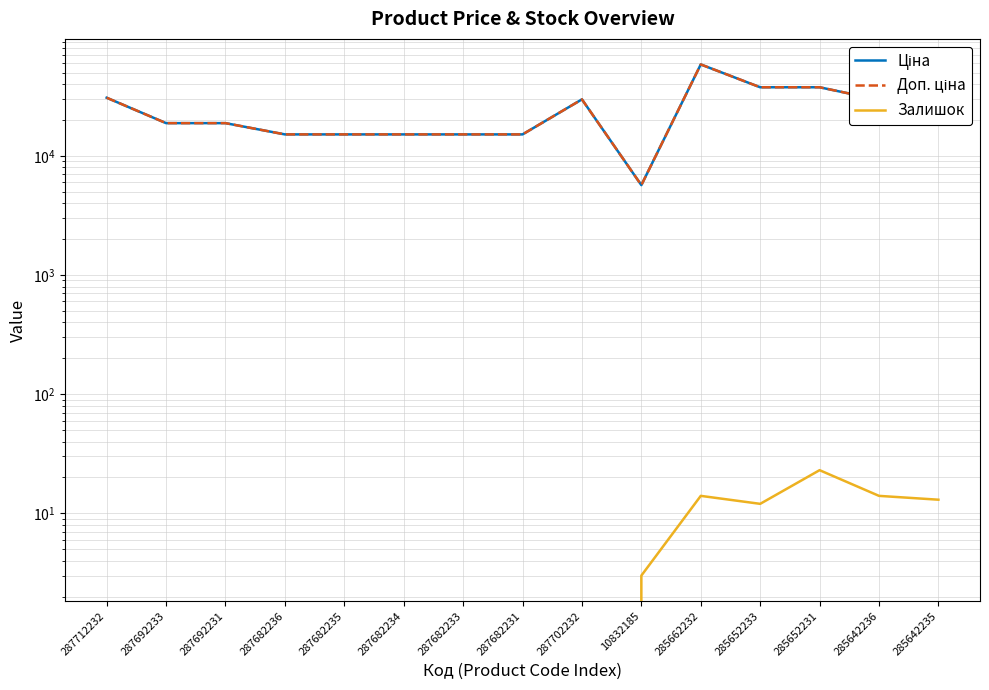

List the labels in order of Доп. ціна value, smallest first.

10832185, 287682236, 287682235, 287682234, 287682233, 287682231, 287692233, 287692231, 285642236, 285642235, 287702232, 287712232, 285652233, 285652231, 285662232